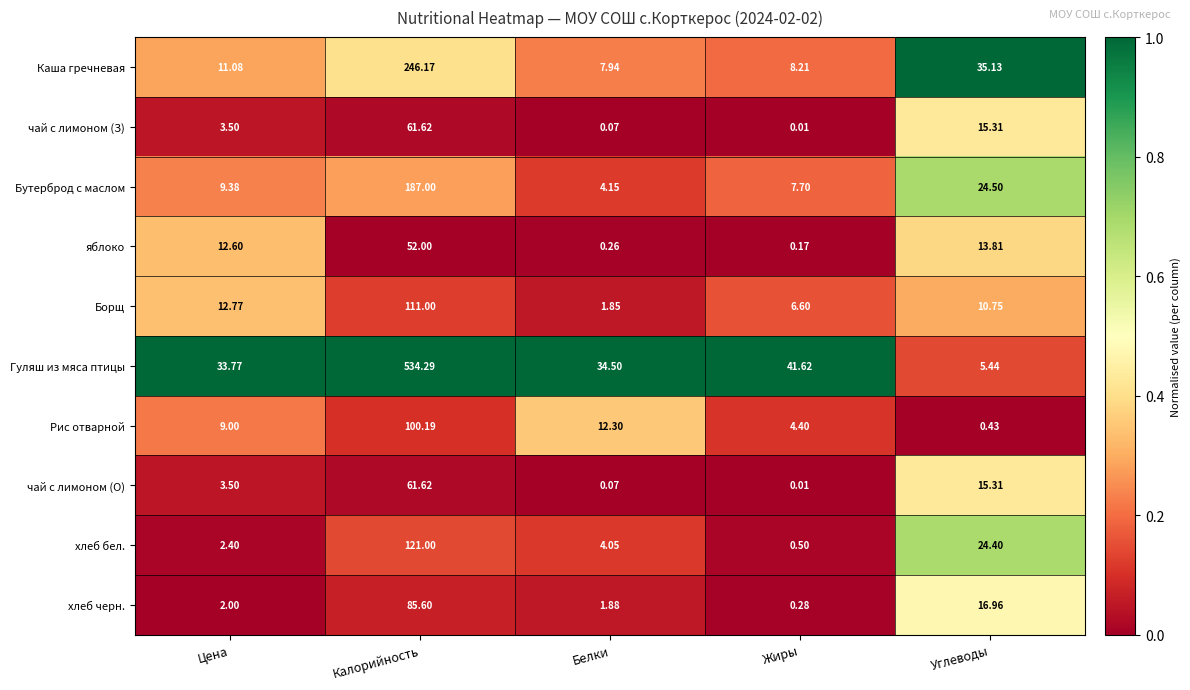

Which category has the highest value in the Бутерброд с маслом series?

Калорийность